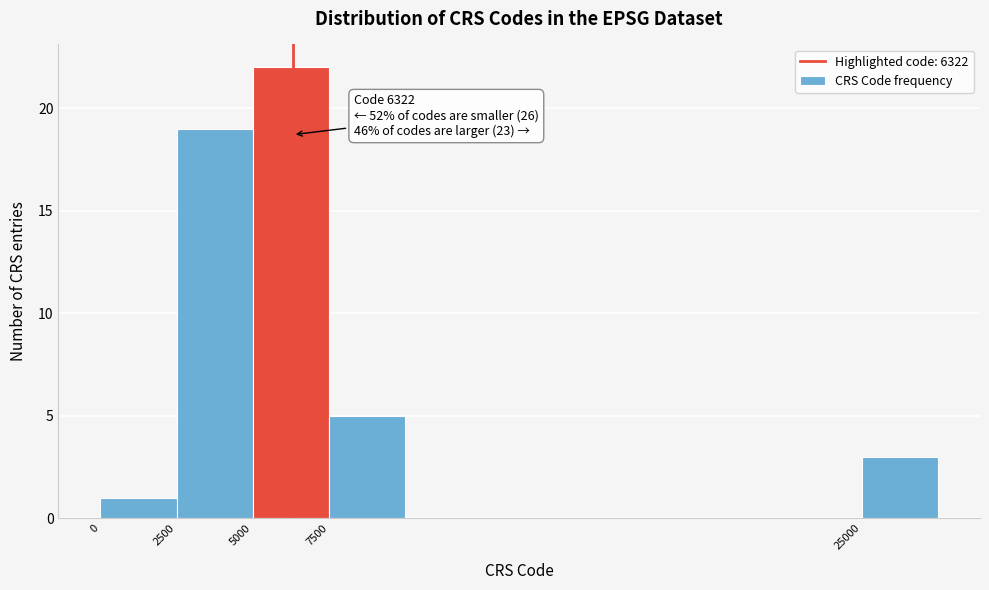

Which range on the x-axis has the tallest bar?

5000 to 7500